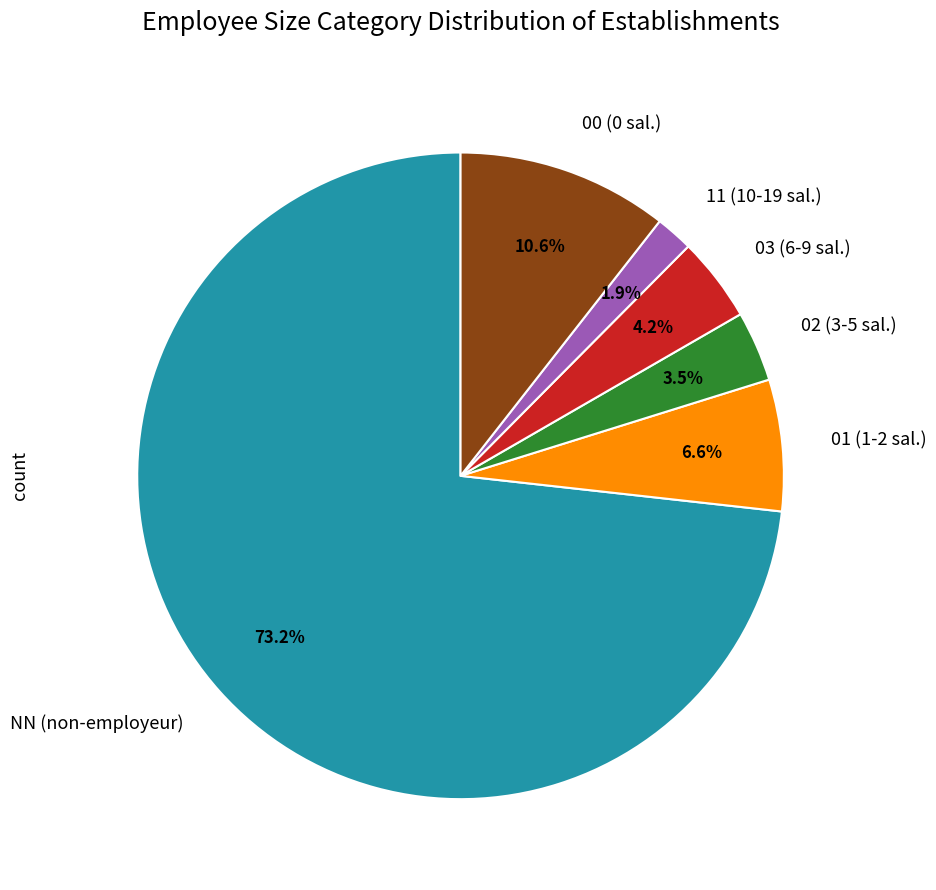

Between 03 and 00, which is larger?

00